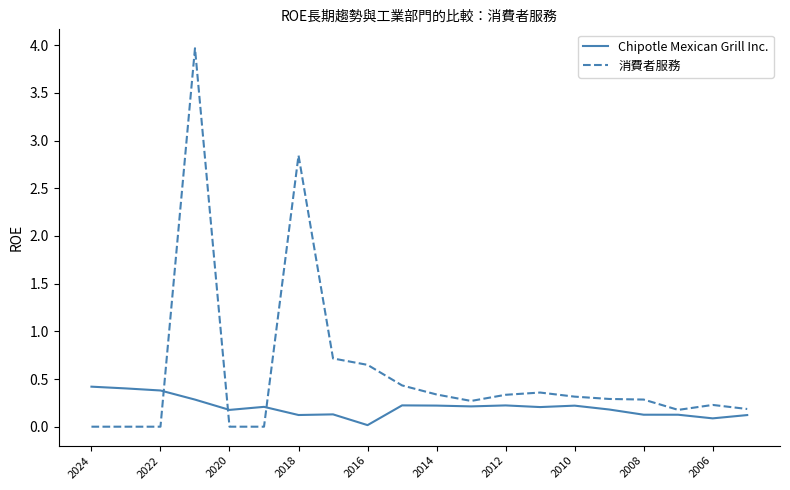

What is the difference between the maximum and minimum values in the 消費者服務 series?

4.0